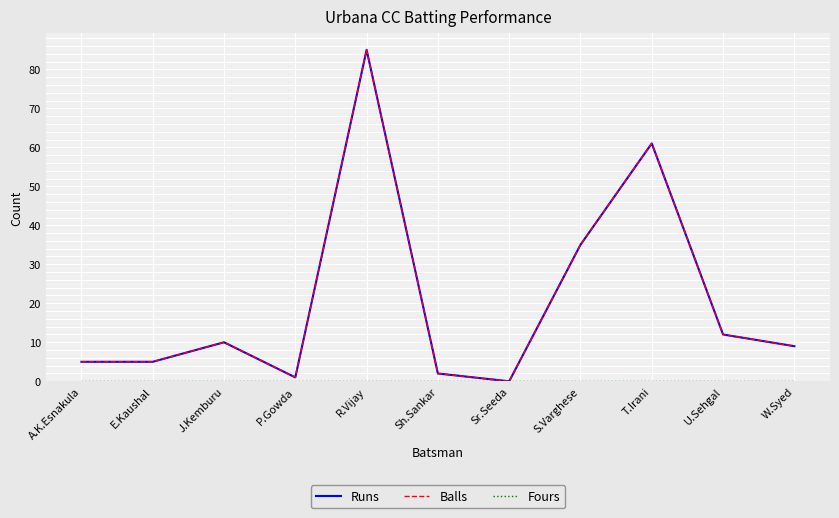

What value does the Runs series have at R.Vijay?

85